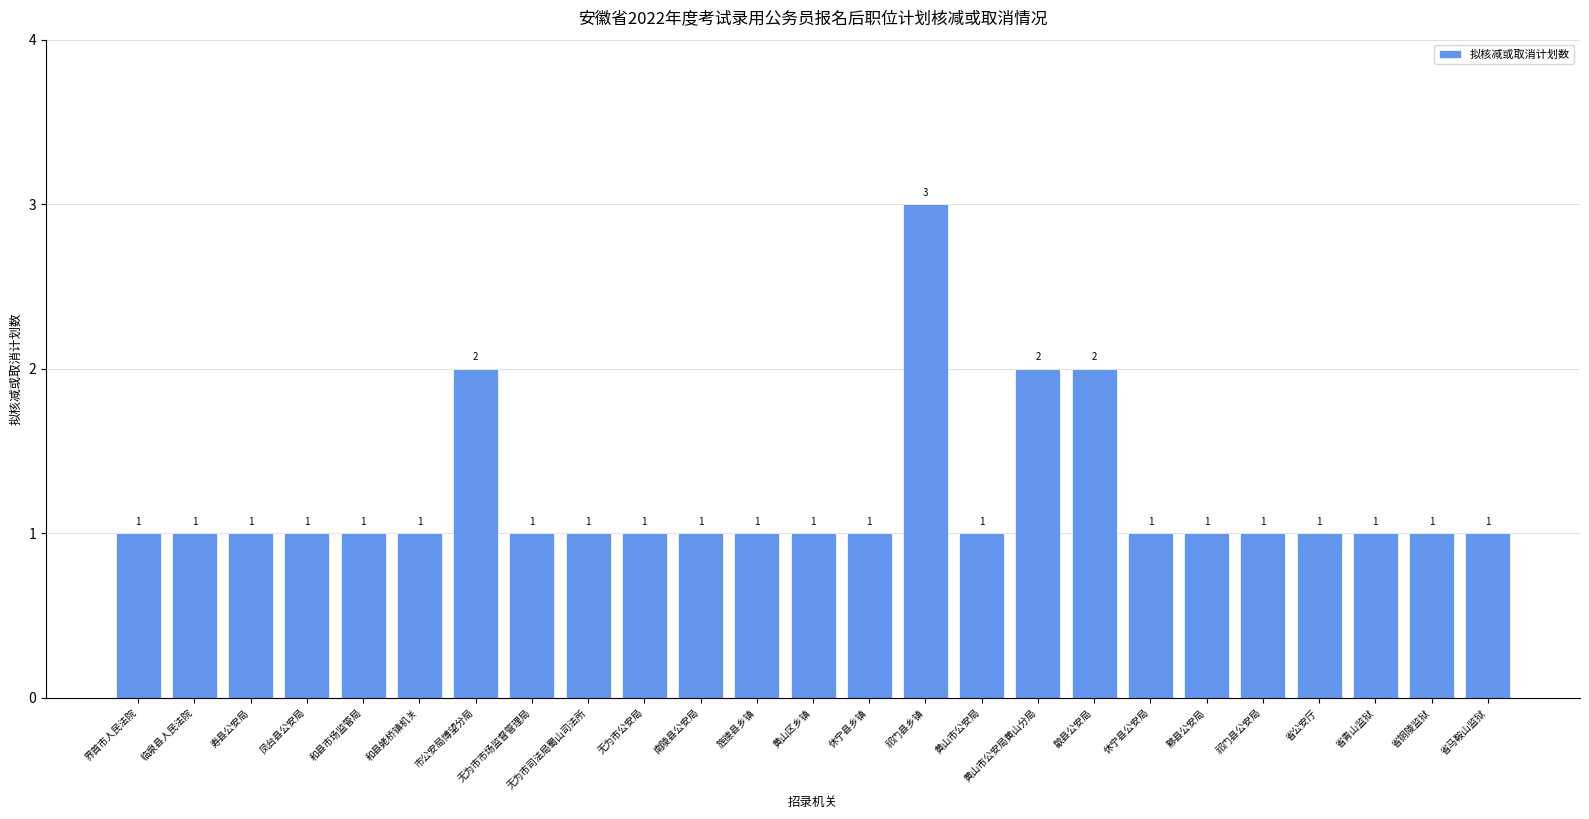

What is the maximum value shown in the chart?

3